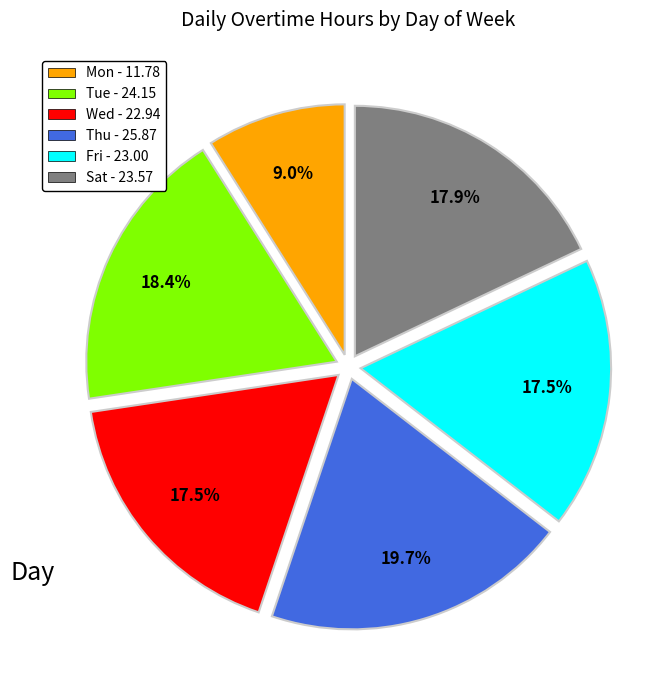

Count the number of slices in the pie.

6